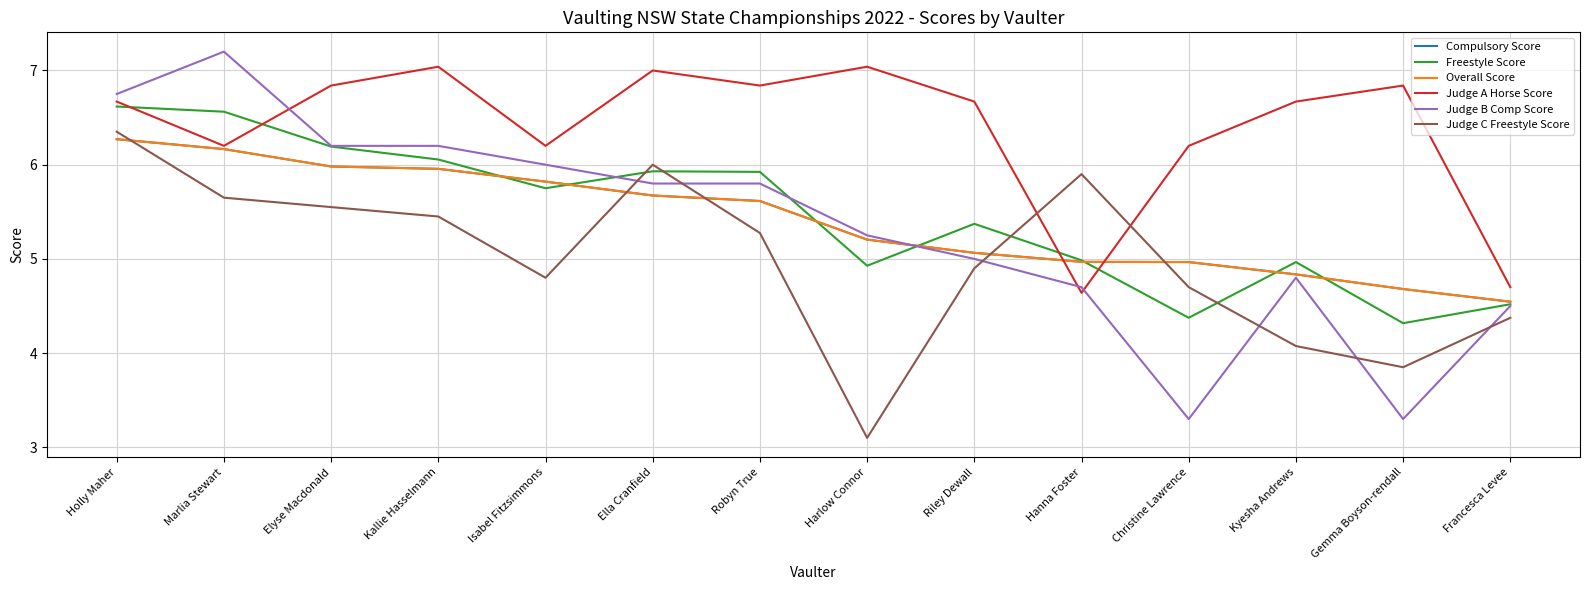

Rank the series by their maximum value, from highest to lowest.

Judge B Comp Score, Judge A Horse Score, Freestyle Score, Judge C Freestyle Score, Compulsory Score, Overall Score